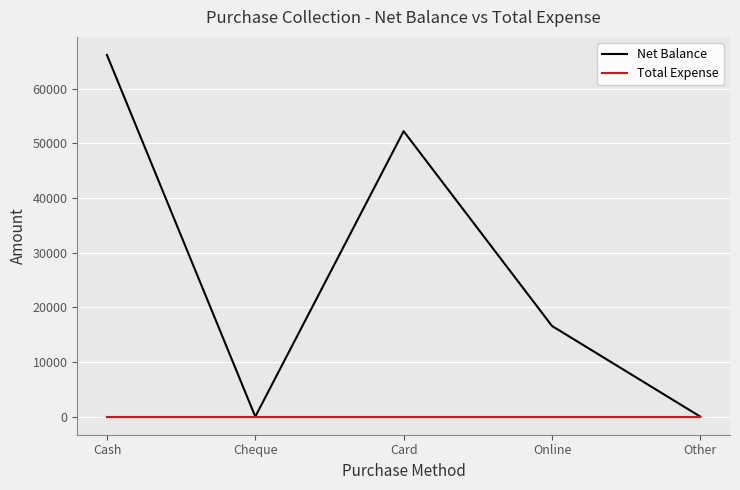

At which category is the sum across all series the highest?

Cash